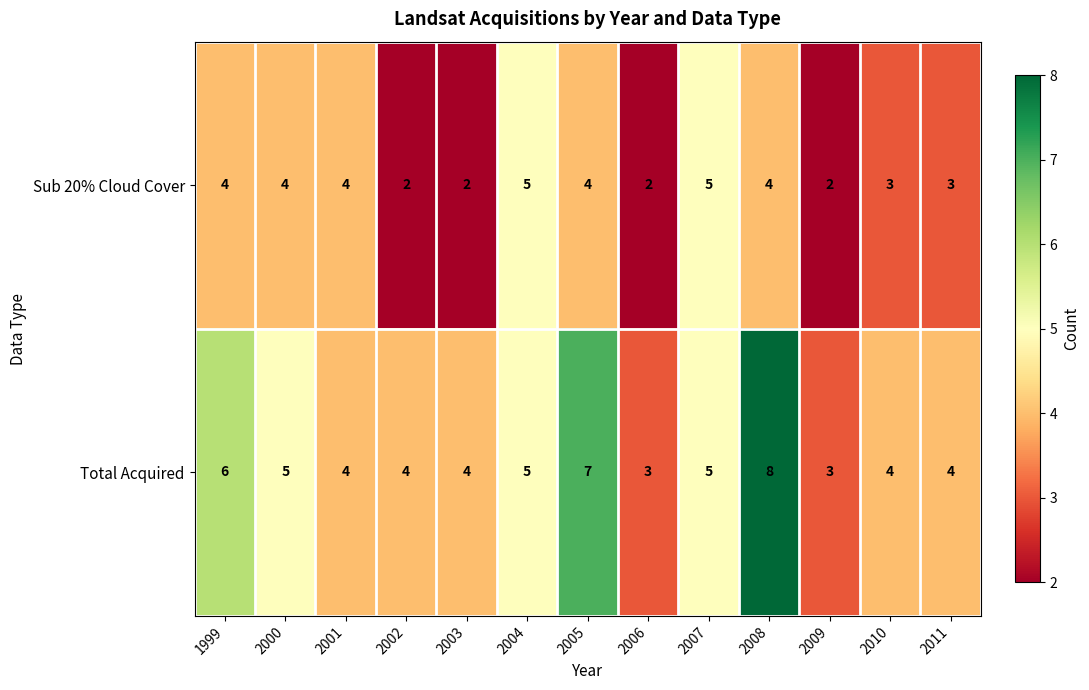

What is the total value across all series at 2005?

11